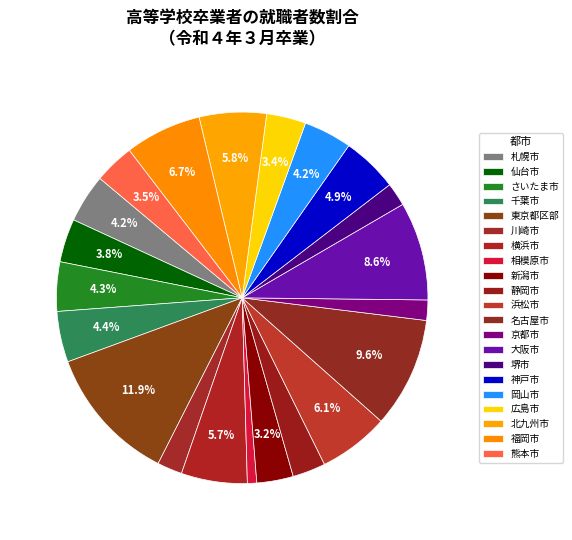

How many segments does this pie chart have?

21